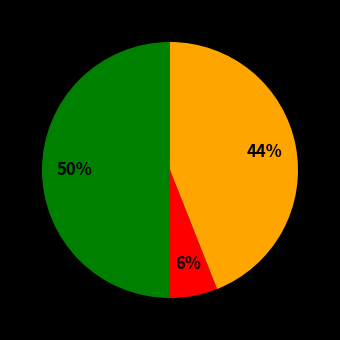

To the nearest percent, what is the average slice percentage?

33%